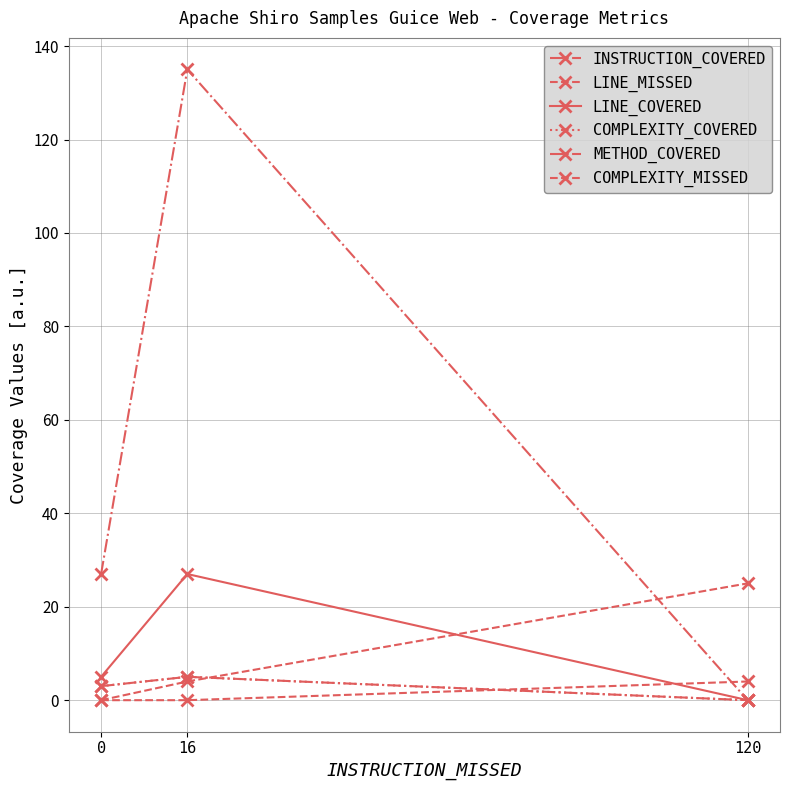

Does the chart have visible grid lines?

Yes